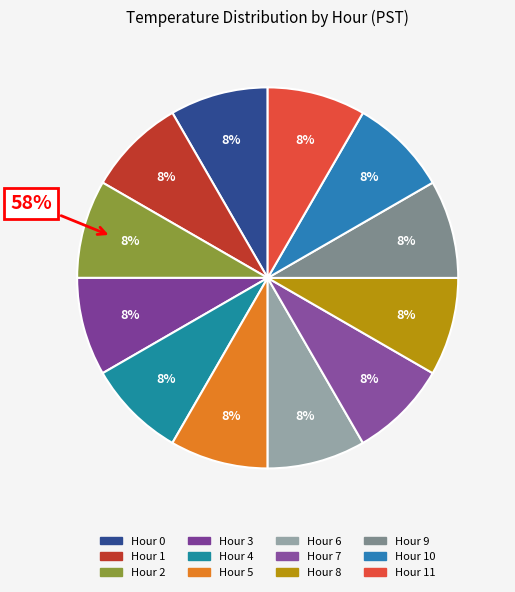

Do 31 and 28 together represent more than half of the pie?

No